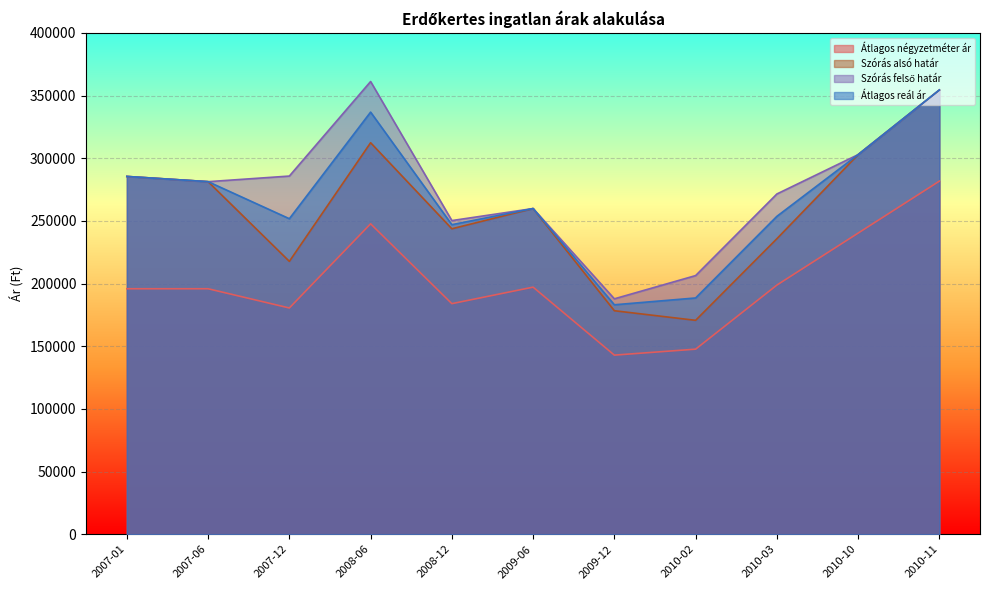

At which label is Szórás alsó határ closest to 262526?

2009-06